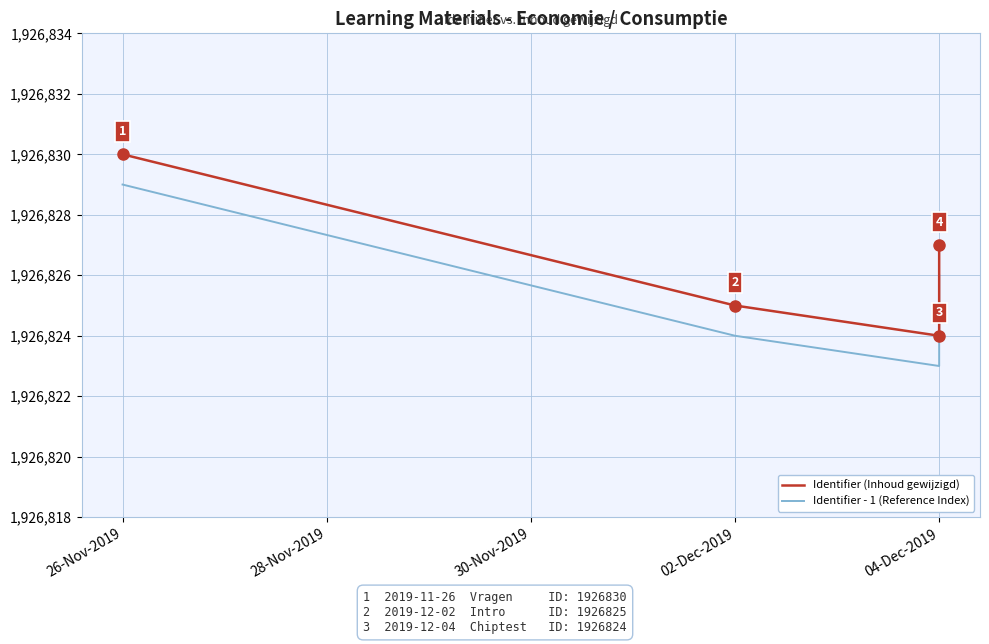

What is the greatest value displayed?

1926830